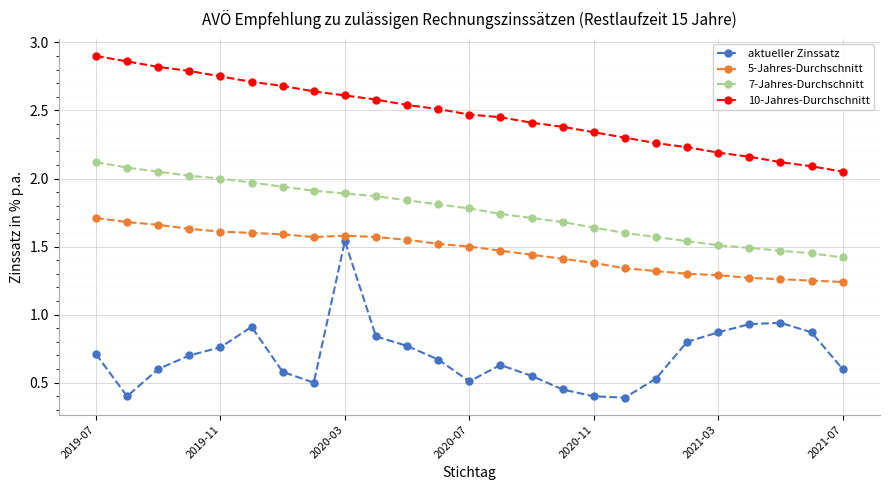

List the series in order of their overall mean, highest first.

10-Jahres-Durchschnitt, 7-Jahres-Durchschnitt, 5-Jahres-Durchschnitt, aktueller Zinssatz